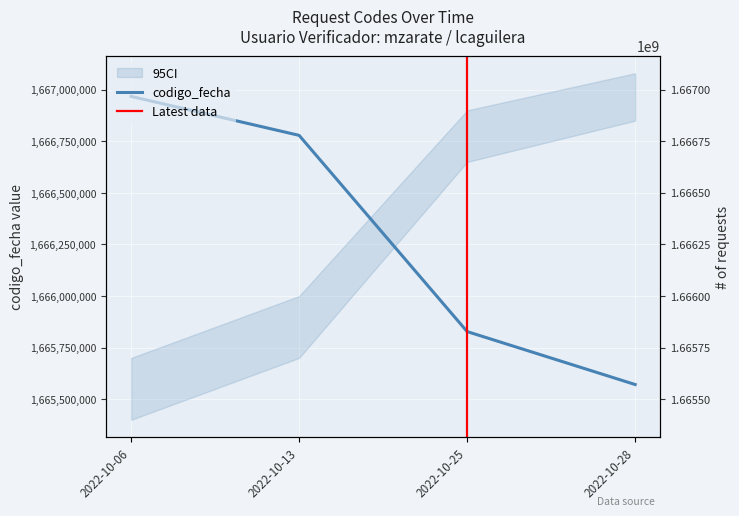

At which category does the chart reach its peak across all series?

2022-10-06